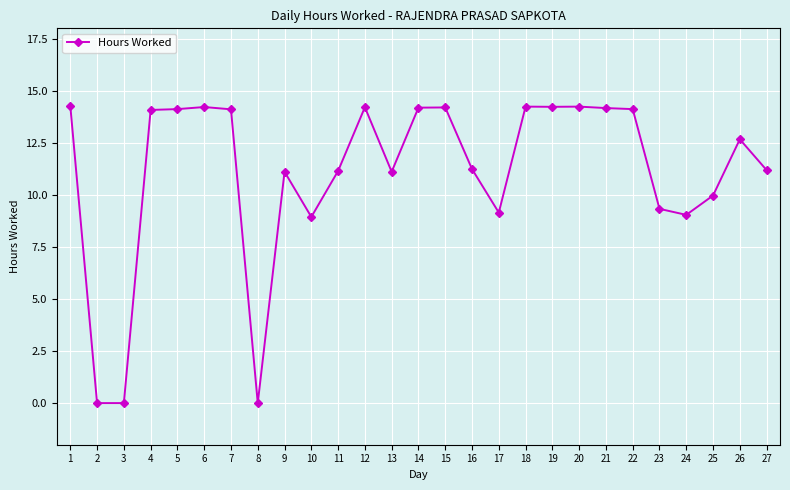

How many series are shown in this chart?

1